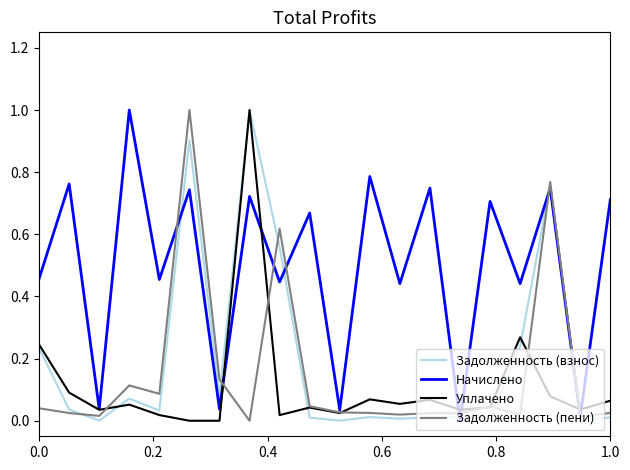

What is the highest value of the Уплачено series?

1.0